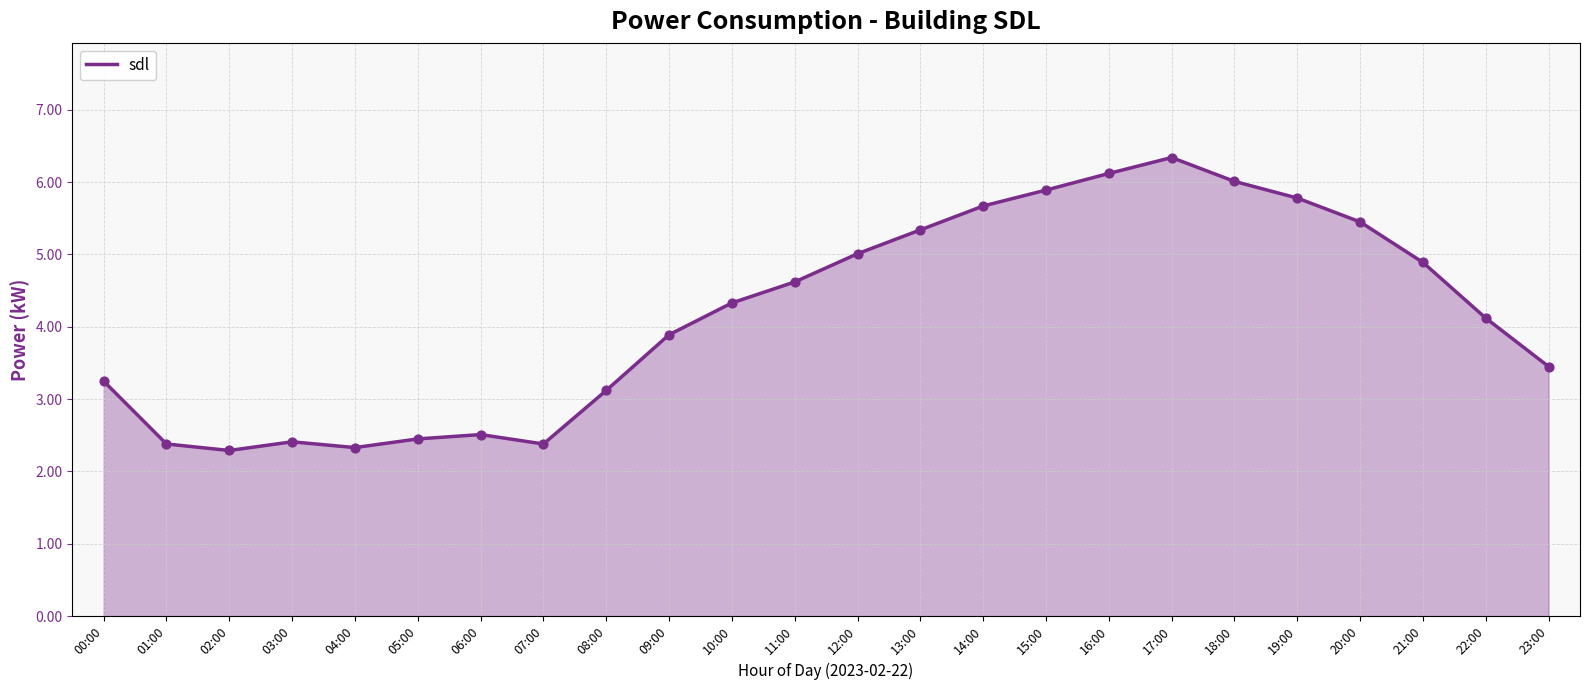

Which series reaches the maximum Y coordinate?

sdl_line